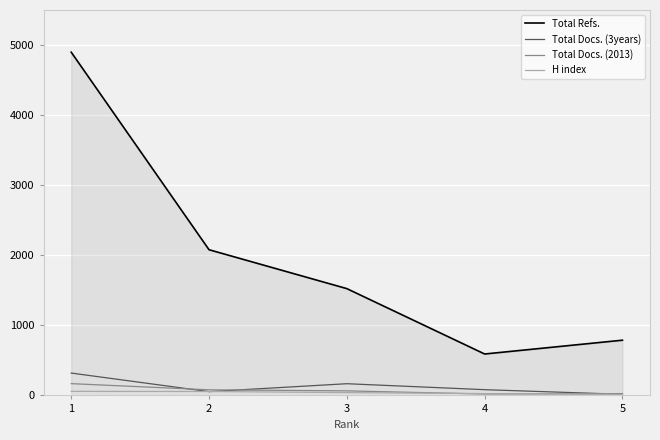

What is the minimum value shown in the chart?

12